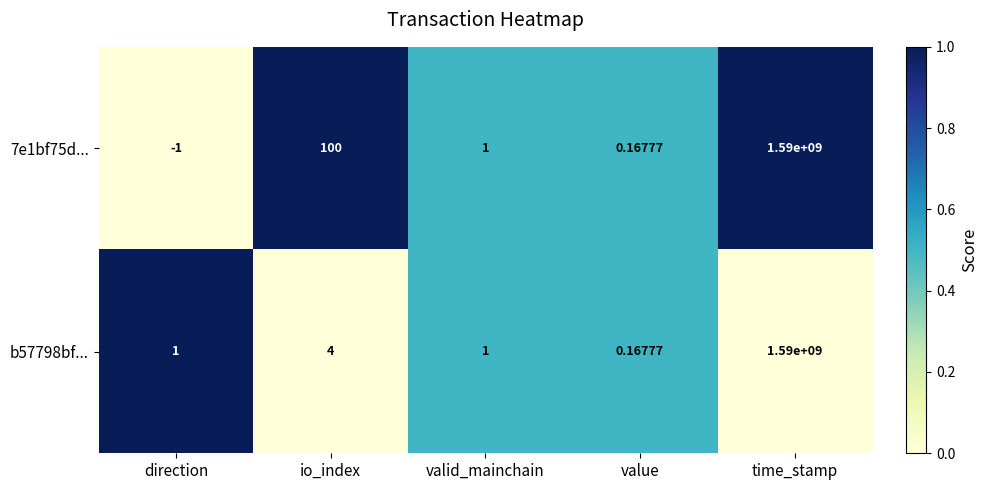

Is the value of 7e1bf75d... at valid_mainchain greater than the value of b57798bf... at time_stamp?

No